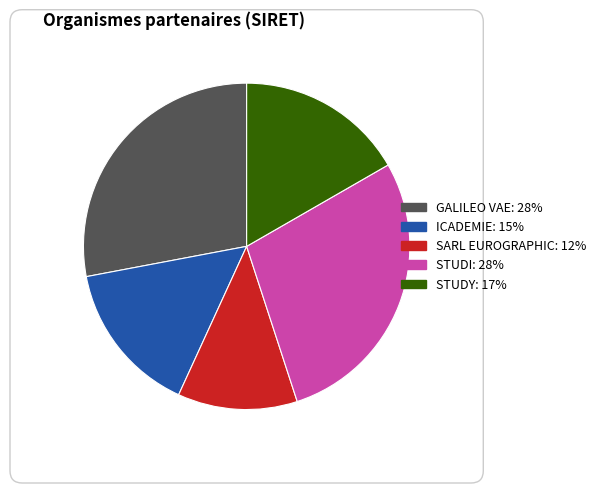

Is the sum of STUDY and STUDI greater than half?

No